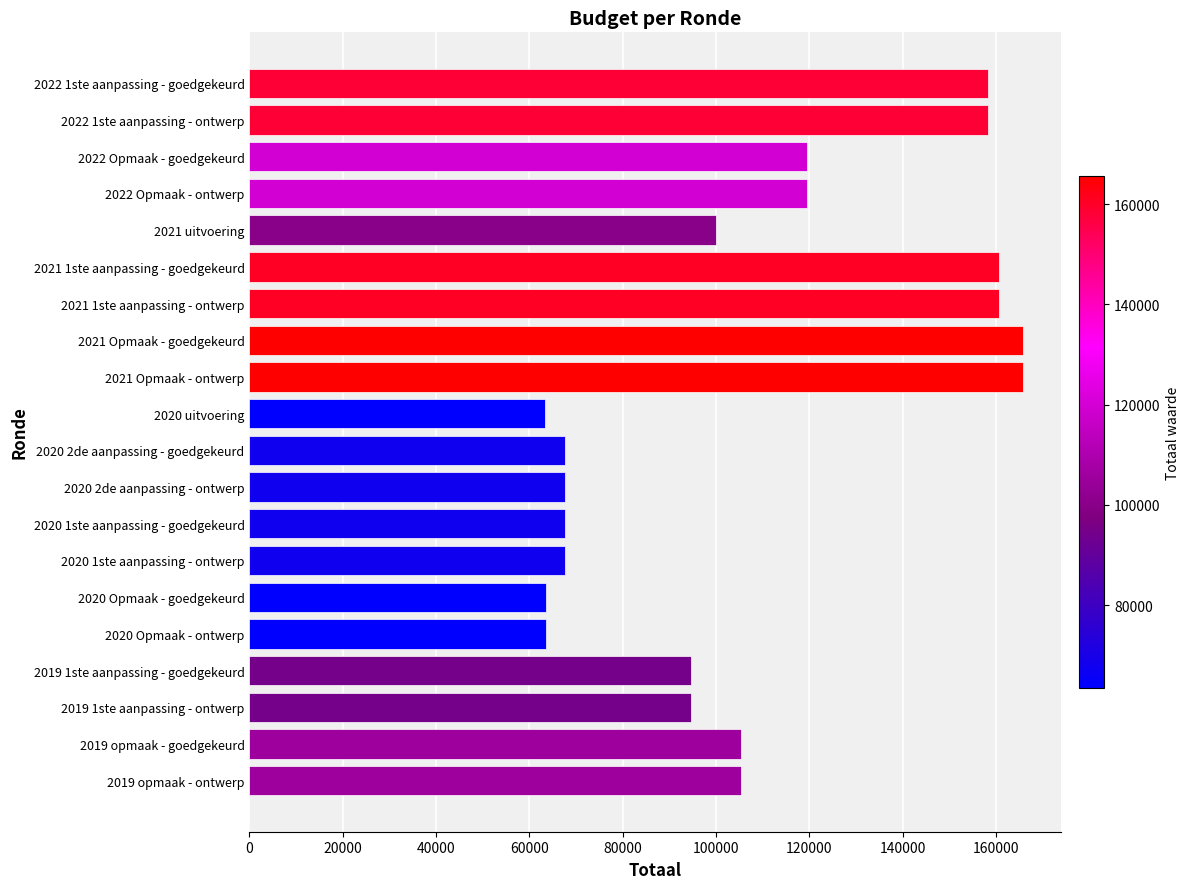

What is the sum of the values at 2020 2de aanpassing - goedgekeurd and 2020 2de aanpassing - ontwerp?

135358